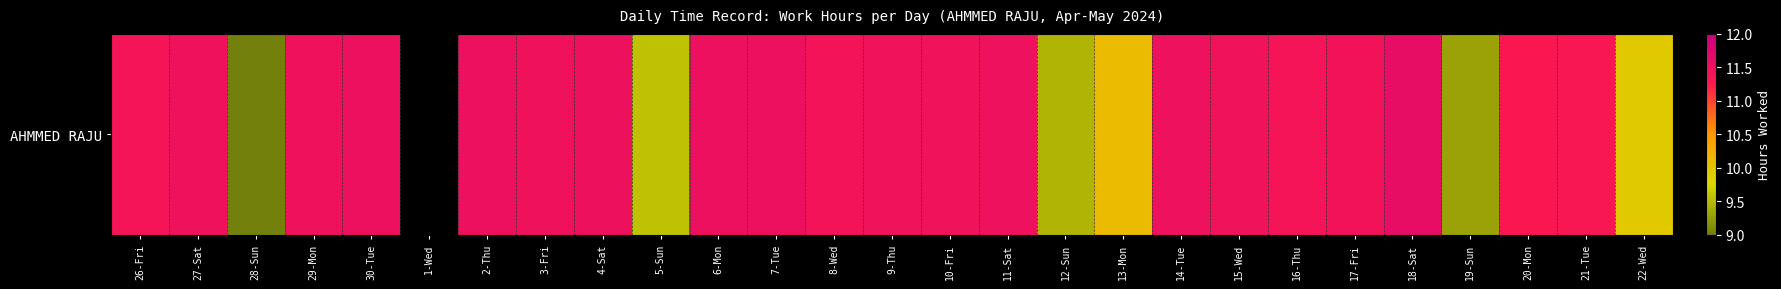

Where is the data nearest to the value 10?

22-Wed